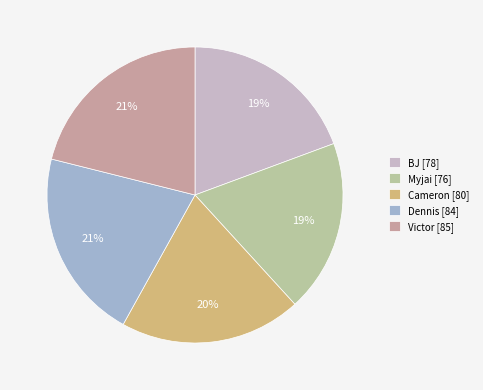

What percentage is the BJ slice, to the nearest percent?

19%